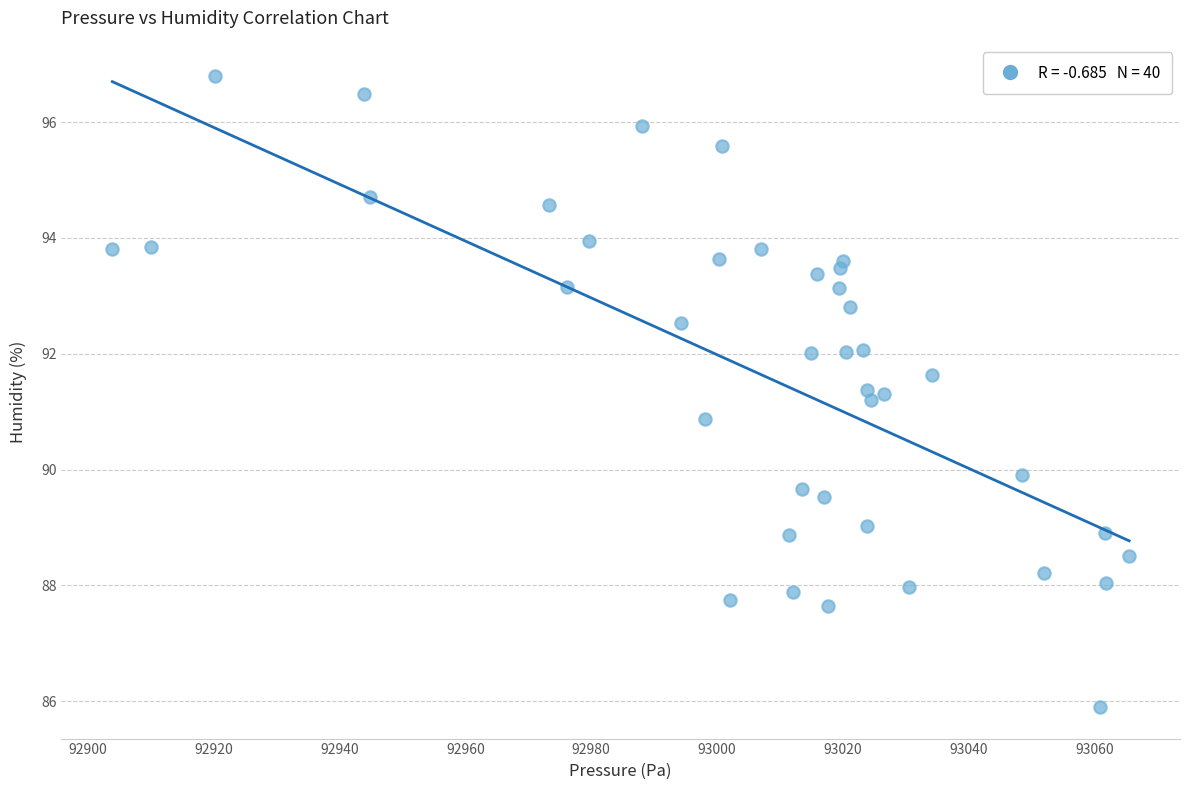

What is the range of X values (max minus min)?

161.6